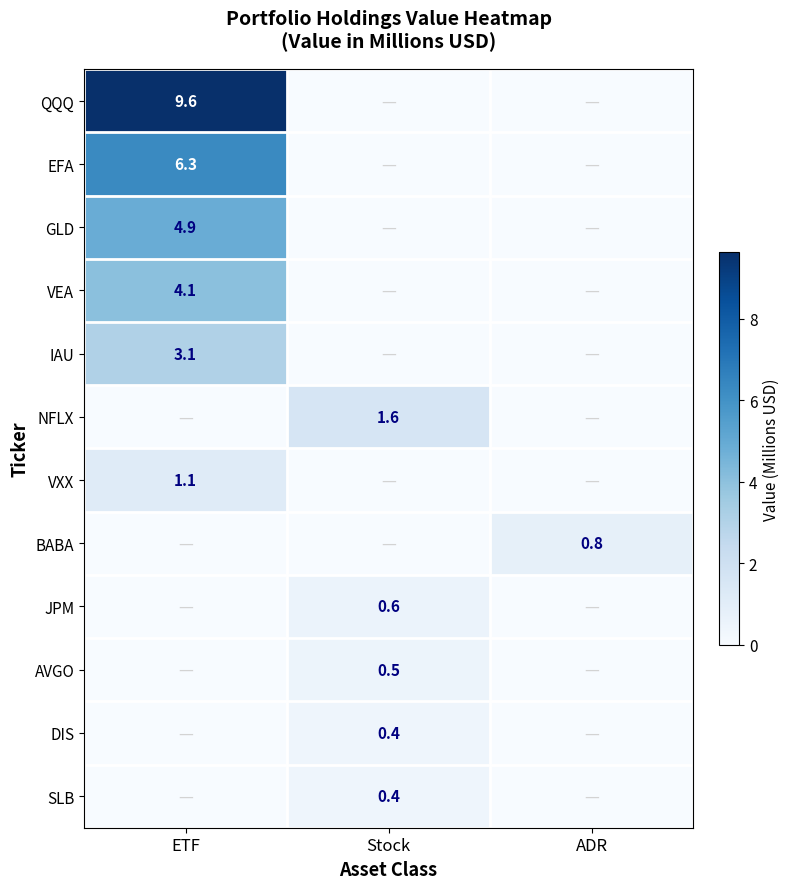

Is it true that VEA equals 1.2 at ETF?

False